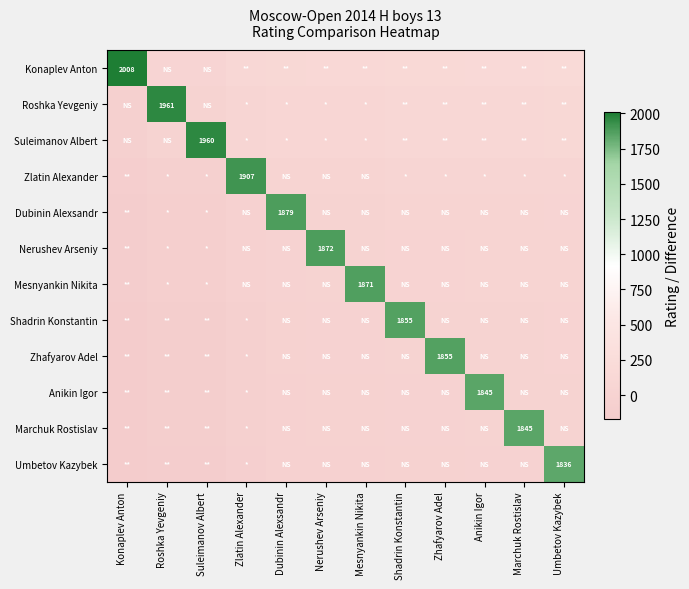

Is it true that Dubinin Alexsandr equals 2797 at Dubinin Alexsandr?

False